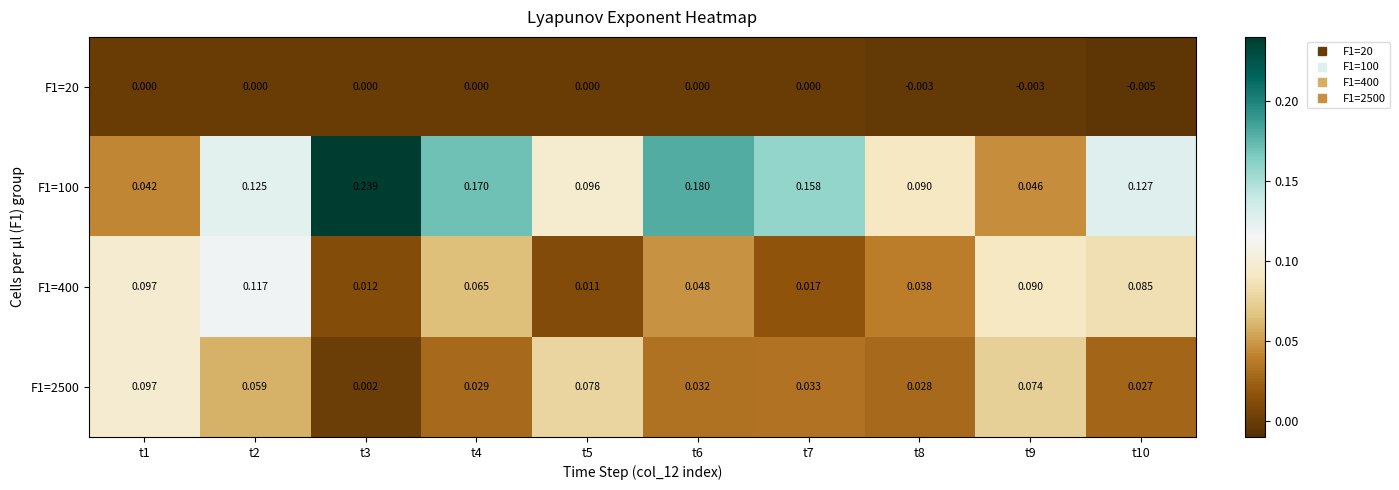

Is the value of F1=100 at t2 greater than the value of F1=400 at t4?

Yes